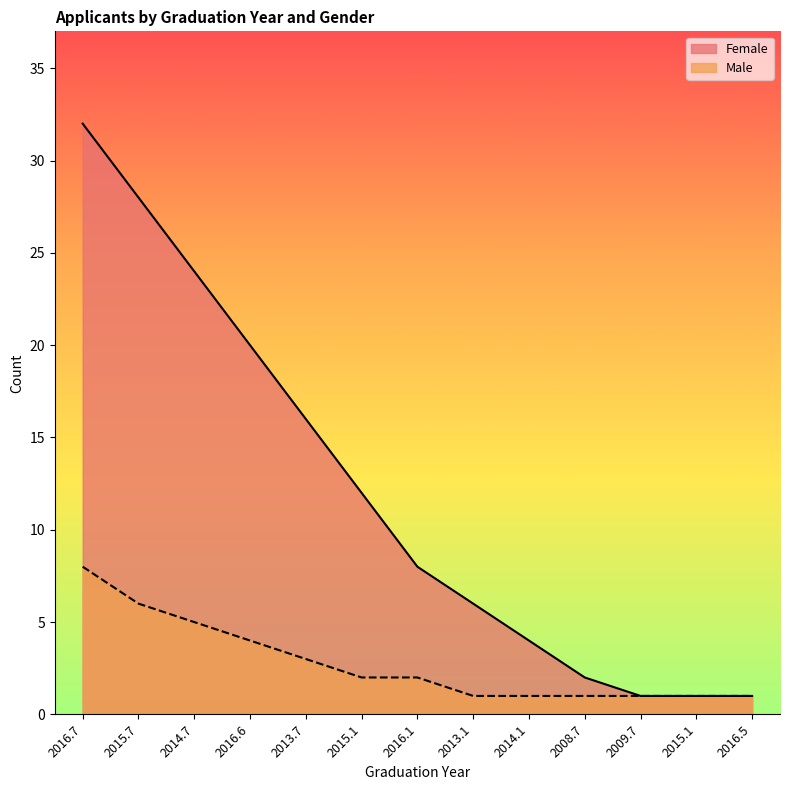

List the labels in order of Male value, smallest first.

2013.1, 2014.1, 2008.7, 2009.7, 2015.1, 2016.5, 2015.1, 2016.1, 2013.7, 2016.6, 2014.7, 2015.7, 2016.7